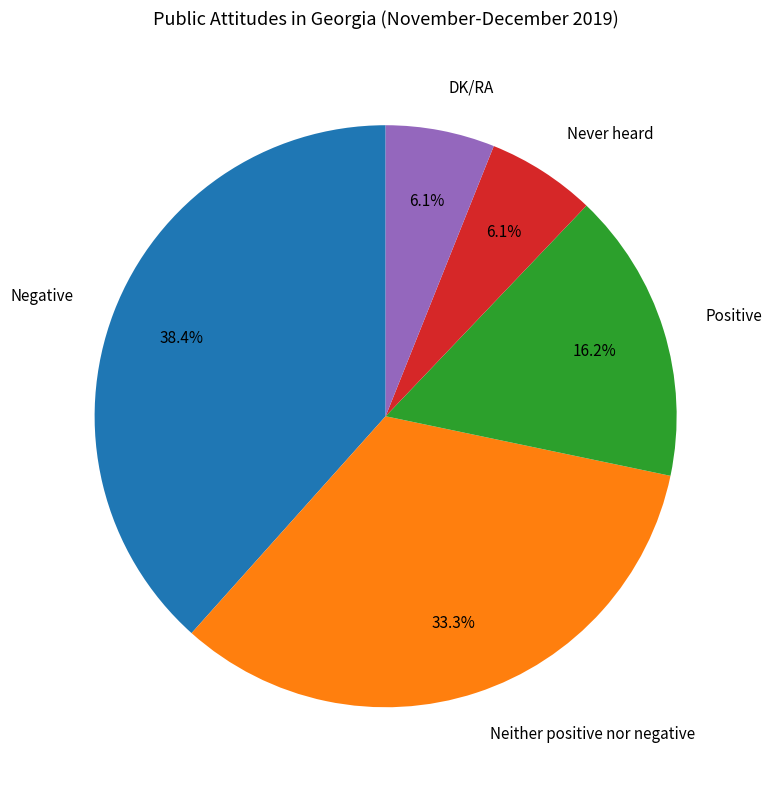

To the nearest percent, what is the average slice percentage?

20%